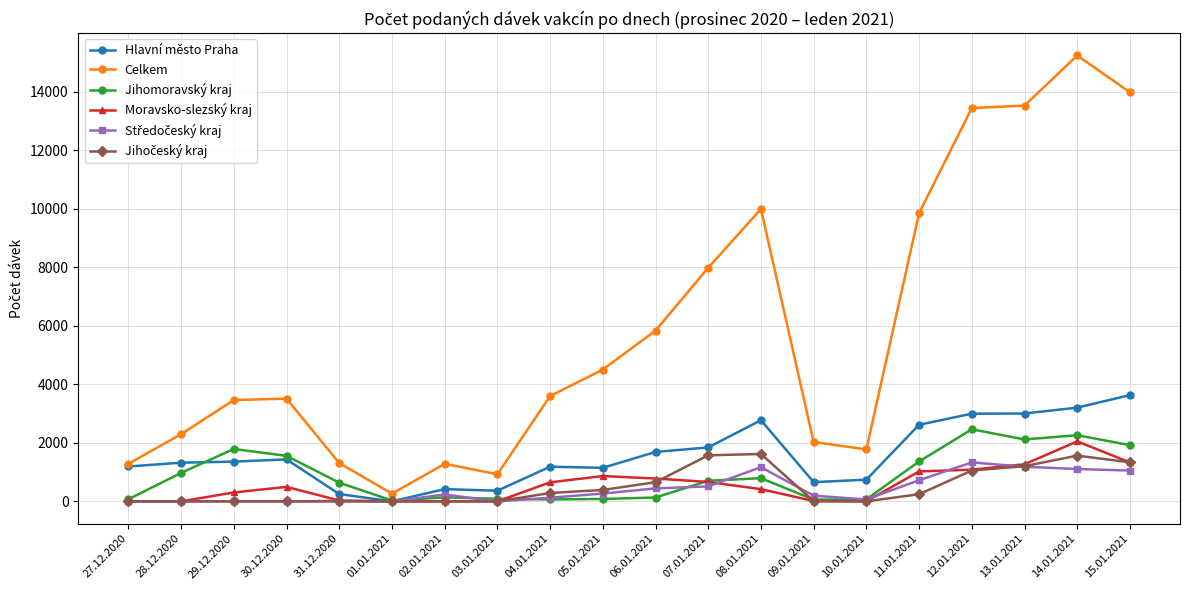

In Celkem, how many points are higher than both neighbors (excluding endpoints)?

4